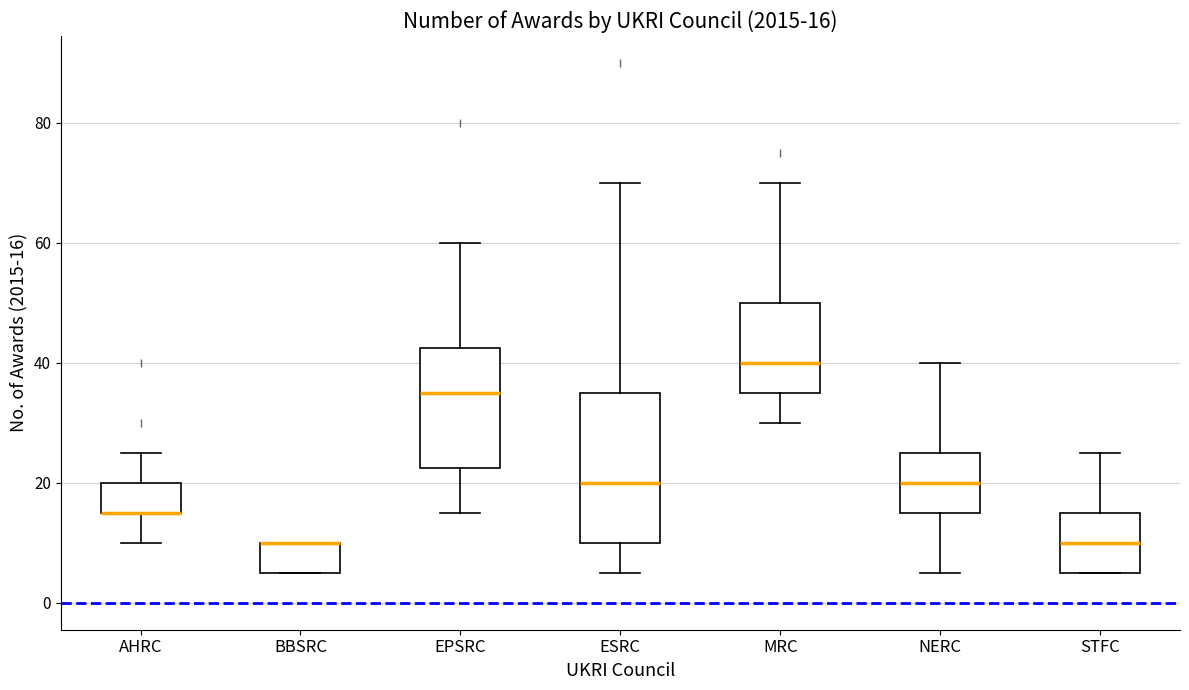

Which box is the tallest, from its lower edge to its upper edge?

ESRC